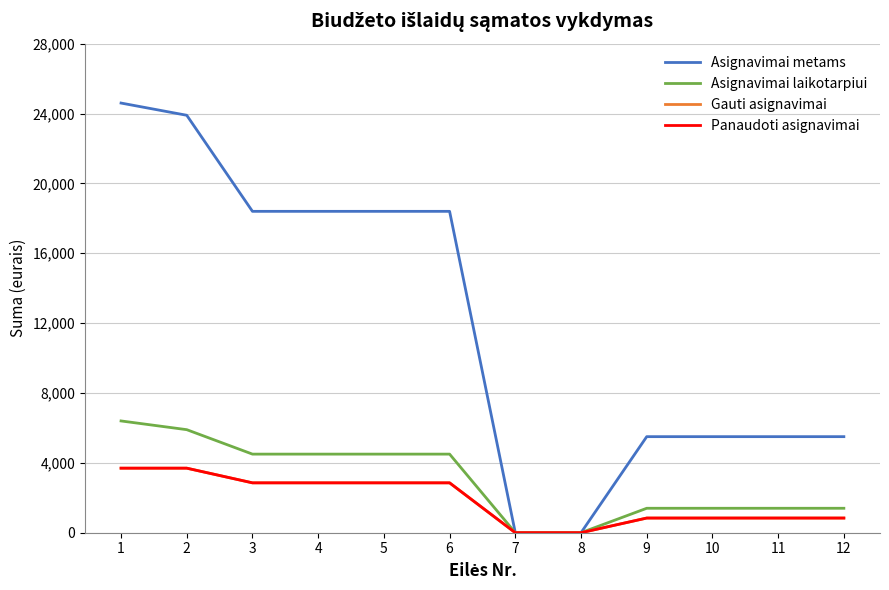

Rank the series by their maximum value, from lowest to highest.

Gauti asignavimai, Panaudoti asignavimai, Asignavimai laikotarpiui, Asignavimai metams